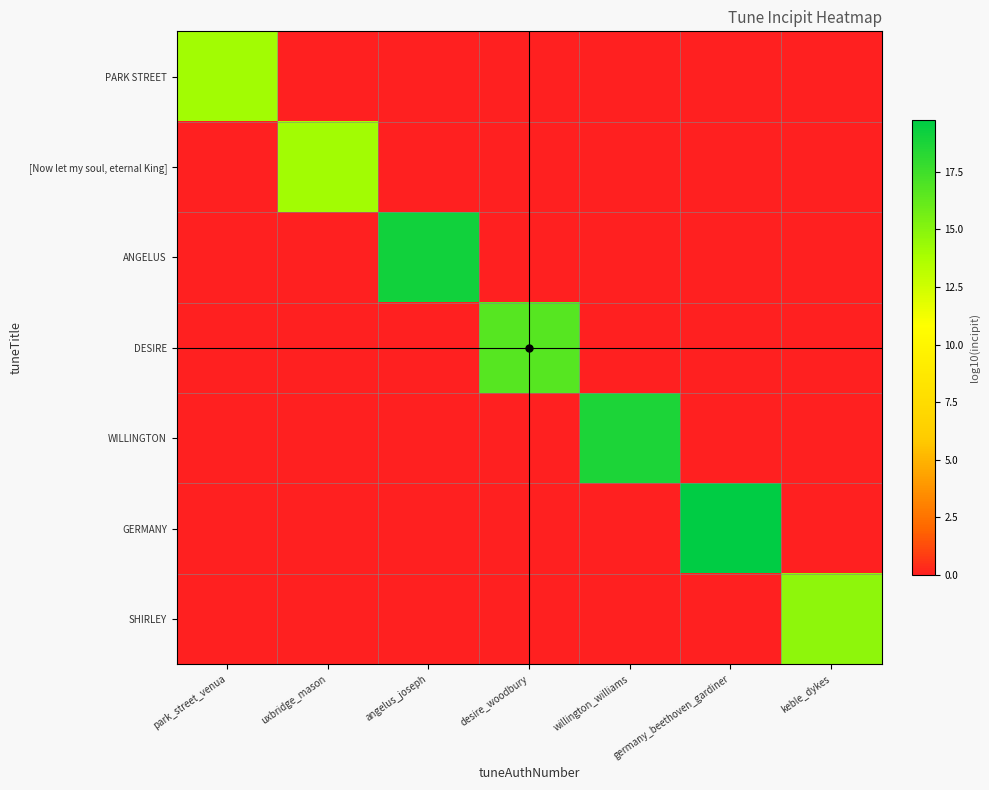

Rank the series at uxbridge_mason from highest to lowest value.

[Now let my soul, eternal King], PARK STREET, ANGELUS, DESIRE, WILLINGTON, GERMANY, SHIRLEY